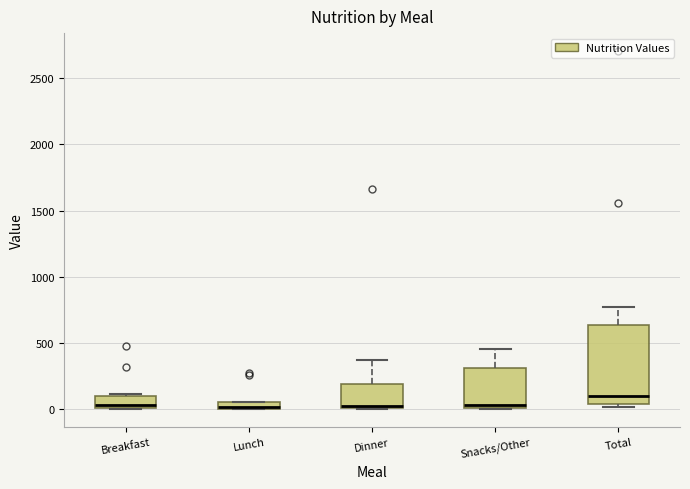

Which box is the tallest, from its lower edge to its upper edge?

Total